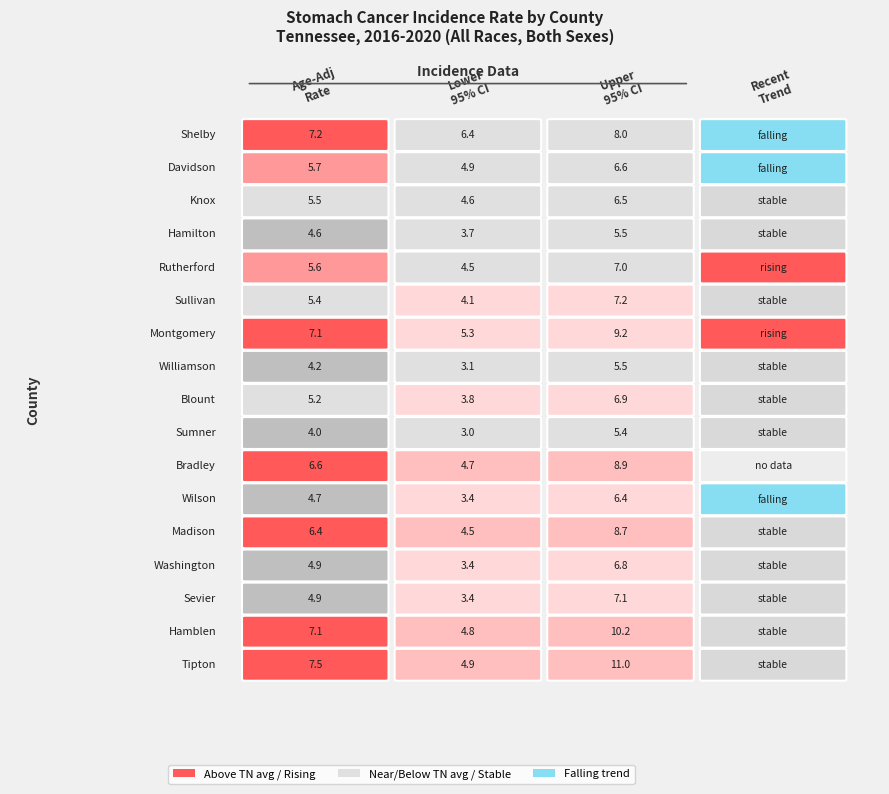

What is the difference between the second highest and minimum values in the Montgomery County series?

1.8